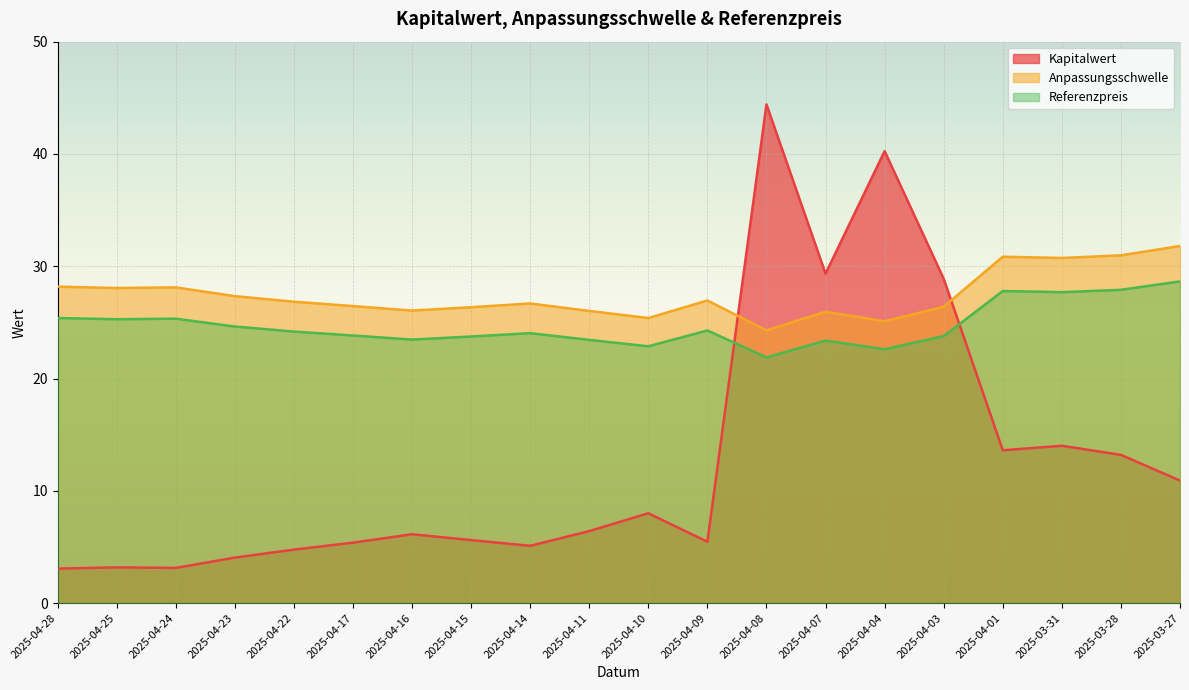

How many data points in Kapitalwert are above 6?

11